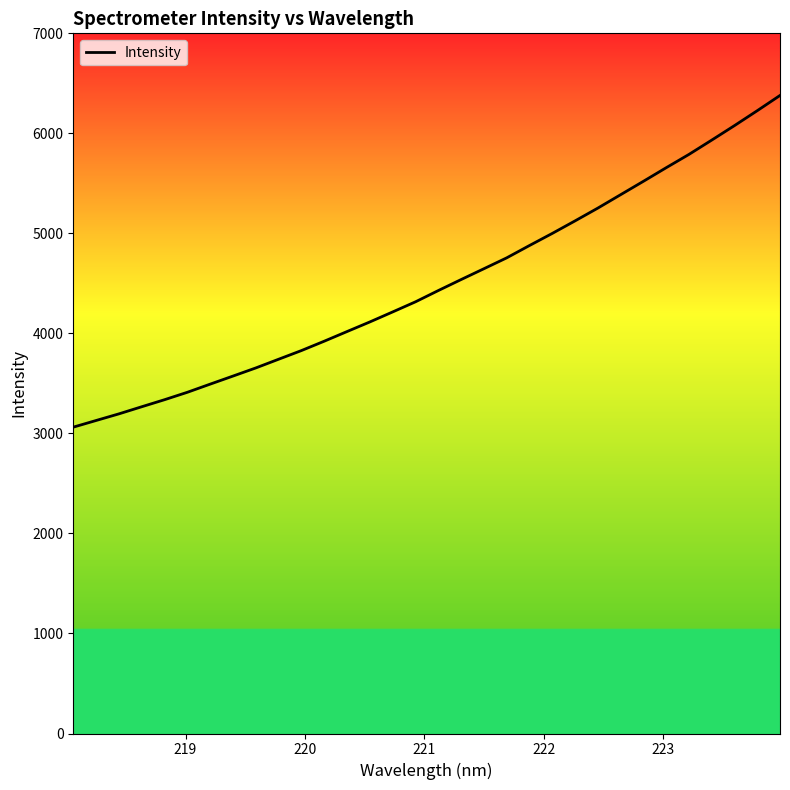

What is the maximum value shown in the chart?

6379.0